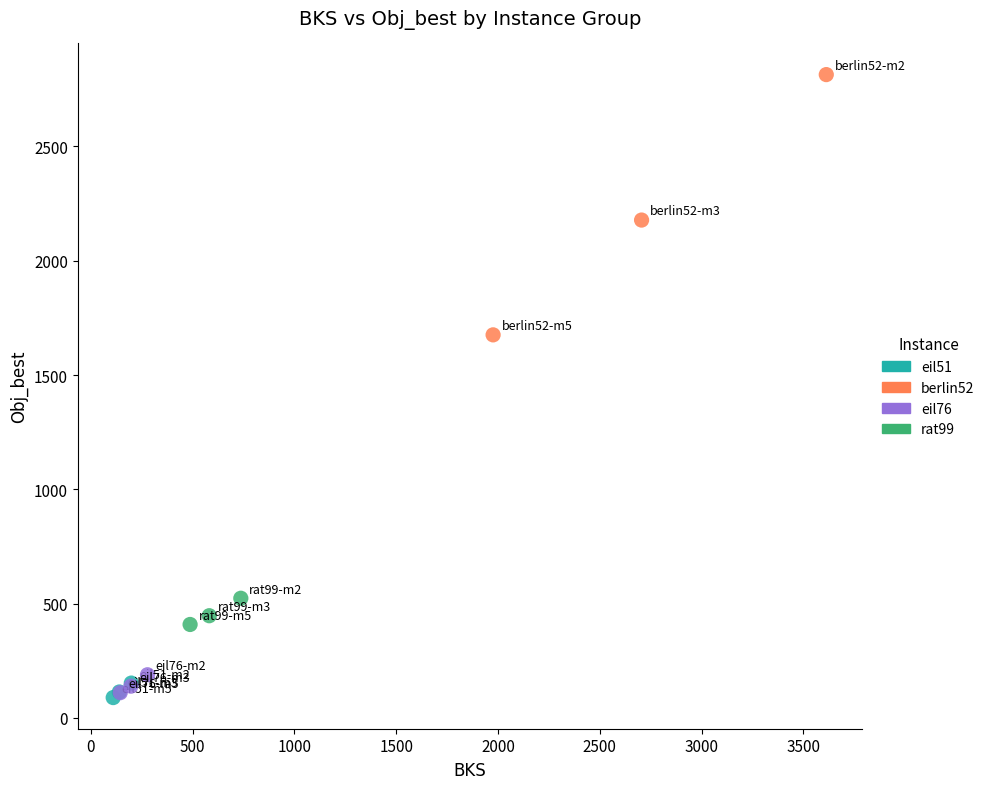

What are all the series names shown in the legend?

eil51, berlin52, eil76, rat99